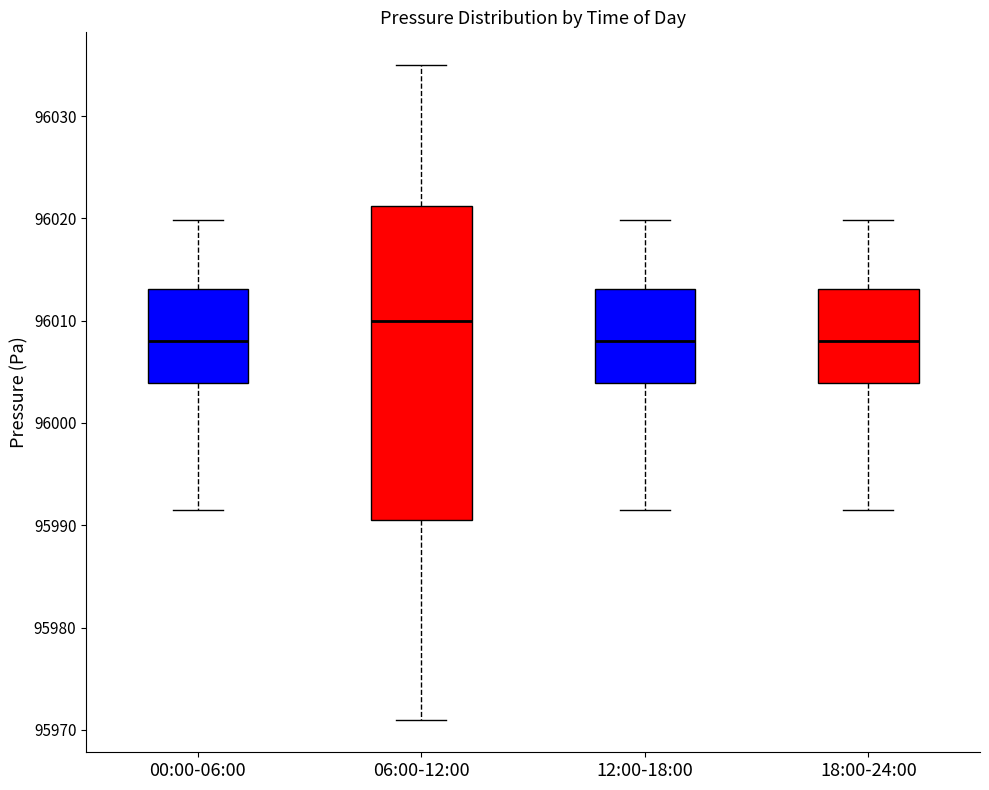

Which box is the tallest, from its lower edge to its upper edge?

06:00-12:00